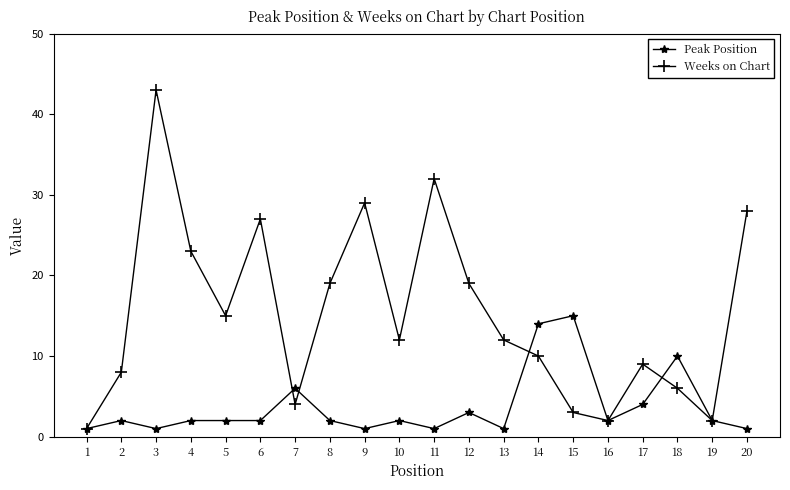

What is the difference between the second highest and second lowest values in the Weeks on Chart series?

30